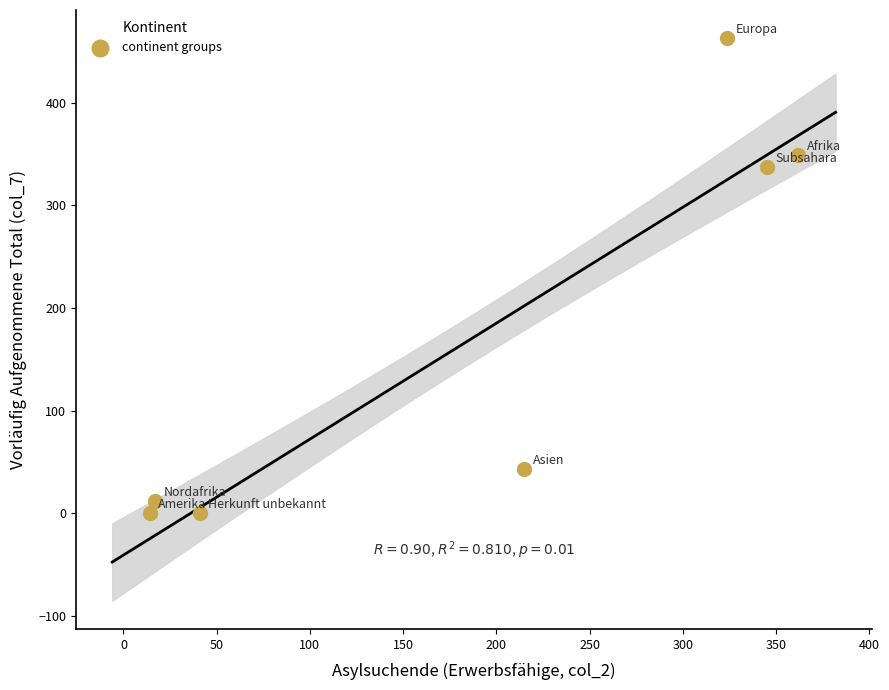

What Y value in the scatter plot is closest to 231?

337